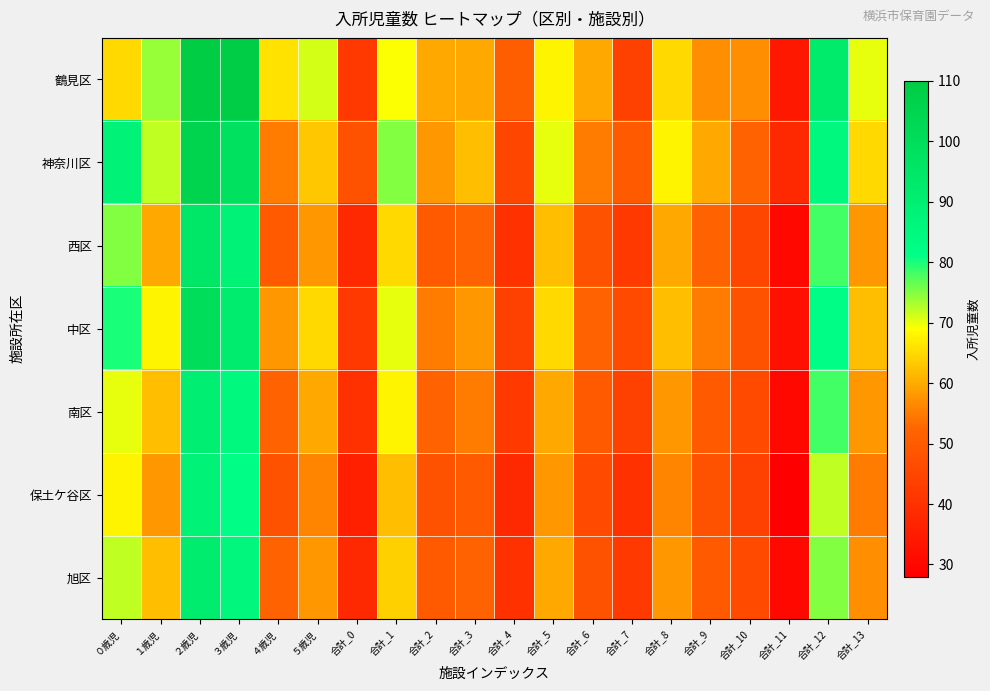

What is the minimum value shown in the chart?

28